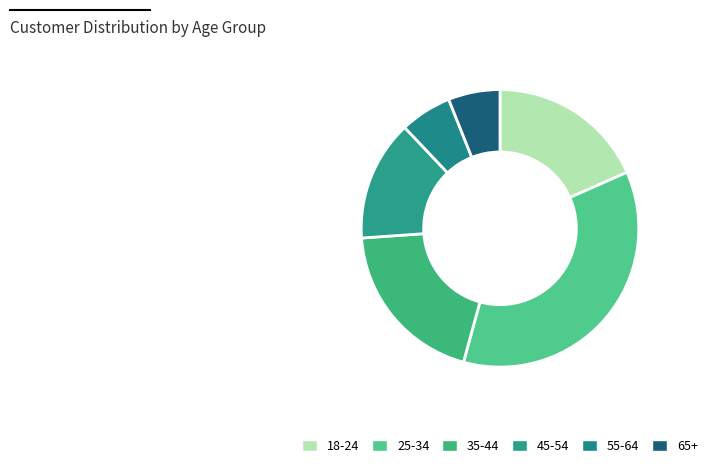

What percentage is NOT represented by 55-64?

94.0%